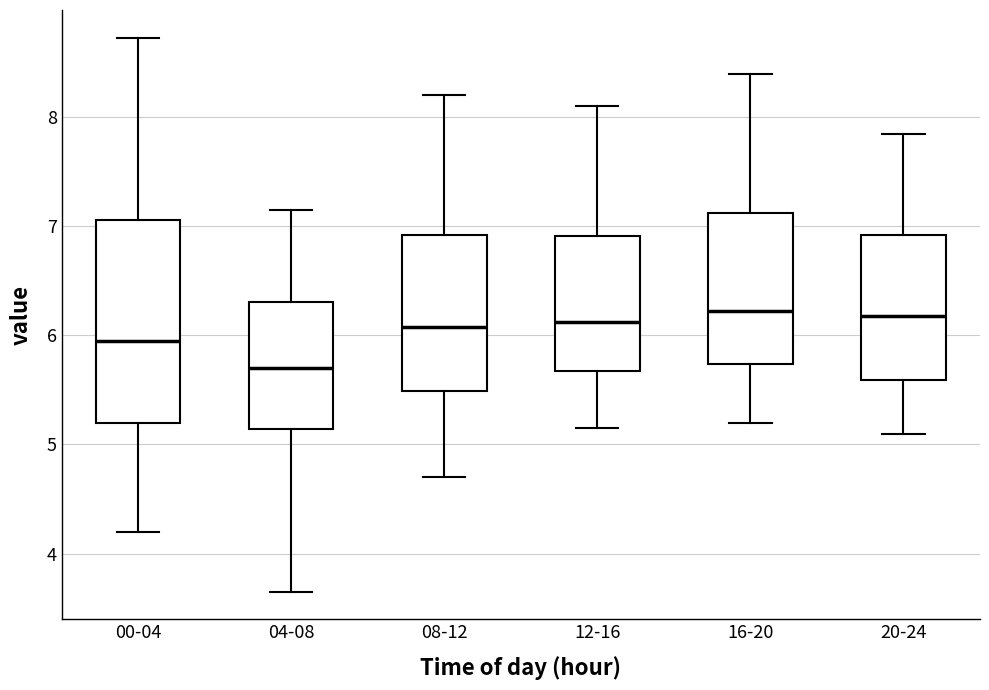

Comparing the boxes themselves (not the whiskers), which one is the tallest?

00-04